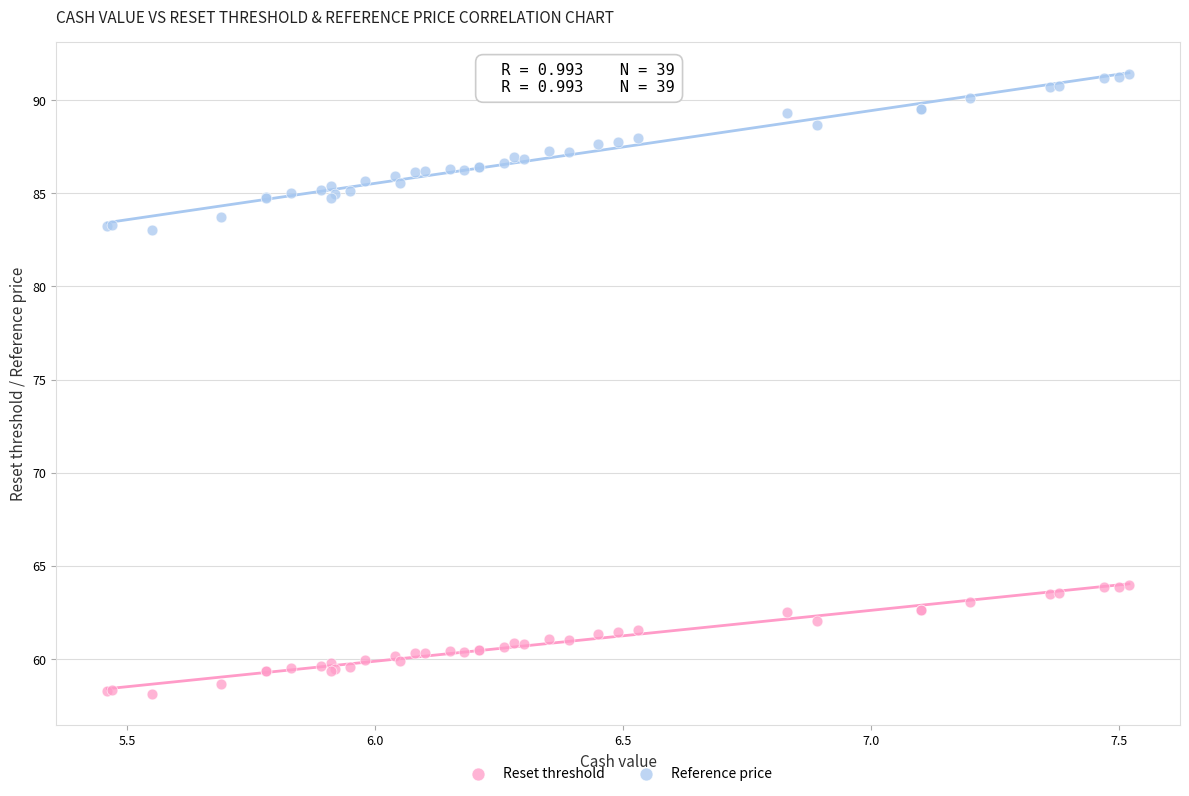

Which series has the widest spread of Y values?

Reference price